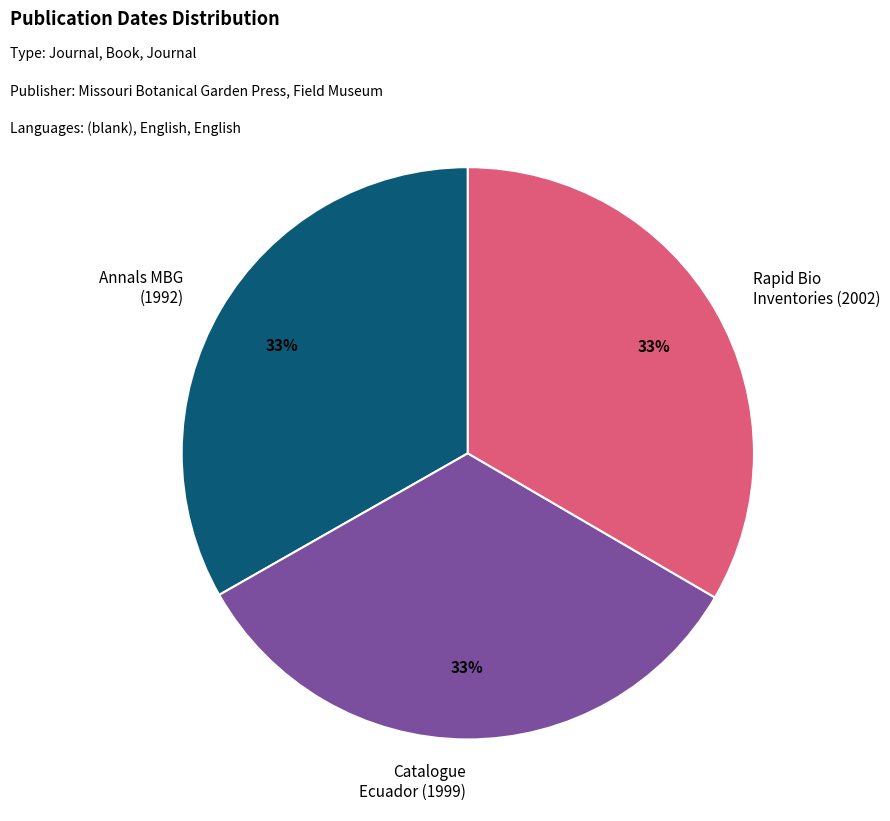

Is Annals MBG (1992) the majority of the pie?

No